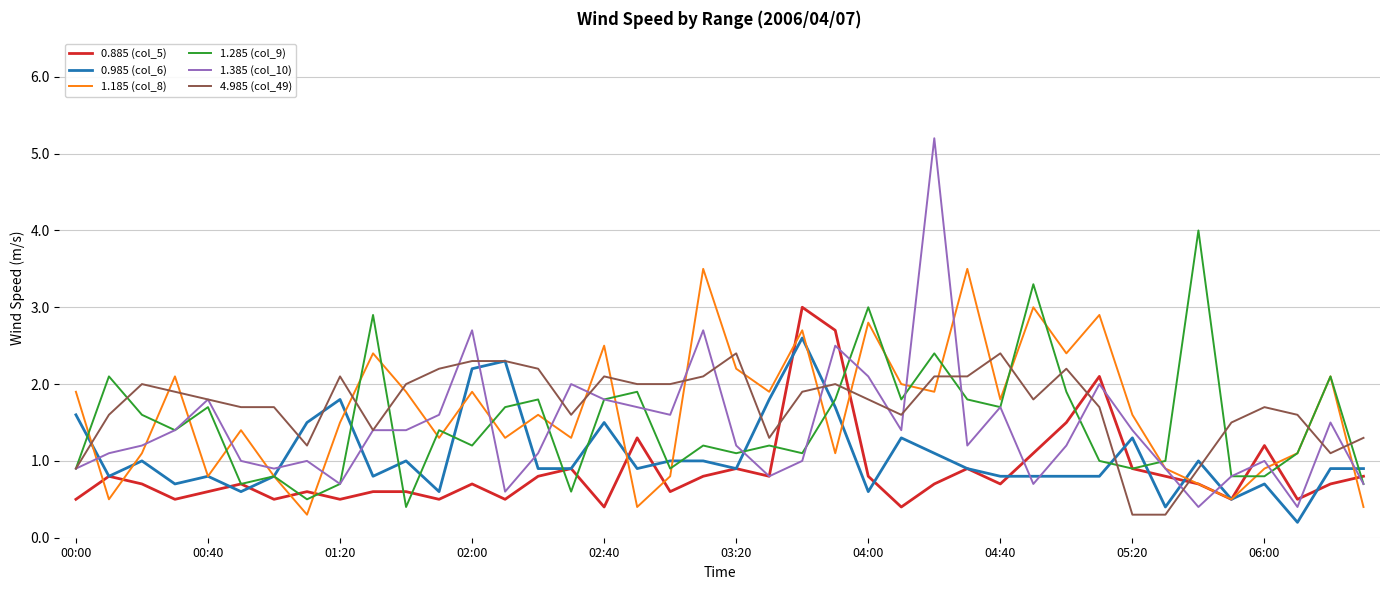

What are all the series names shown in the legend?

0.885 (col_5), 0.985 (col_6), 1.185 (col_8), 1.285 (col_9), 1.385 (col_10), 4.985 (col_49)